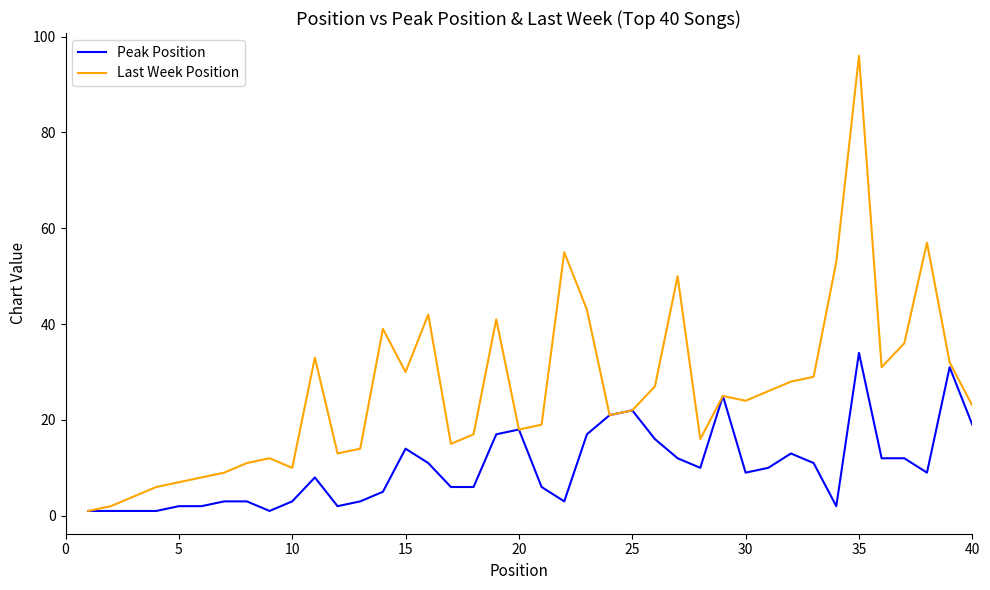

Which series has the widest spread of values?

Last Week Position